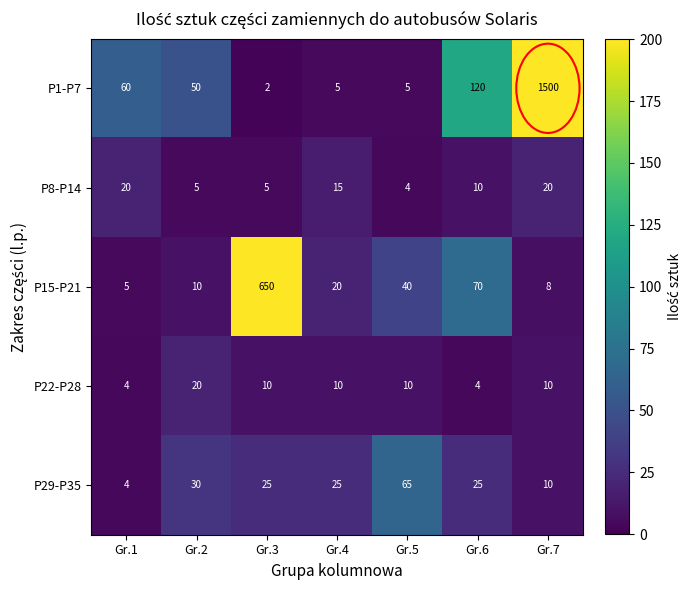

List the labels in order of P15-P21 value, largest first.

Gr.3, Gr.6, Gr.5, Gr.4, Gr.2, Gr.7, Gr.1